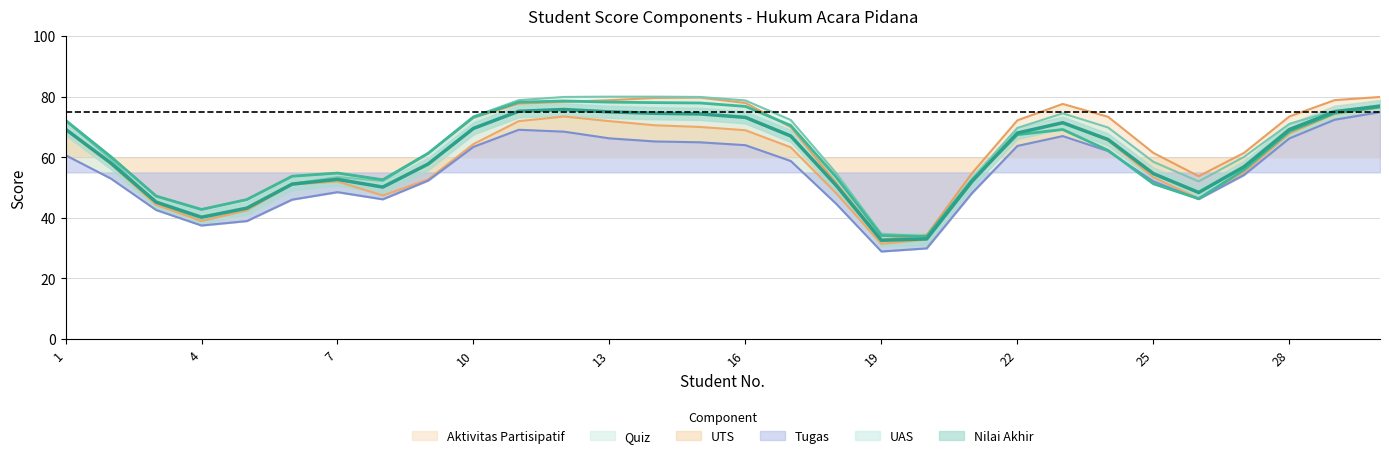

What is the average value of the Quiz series?

62.8